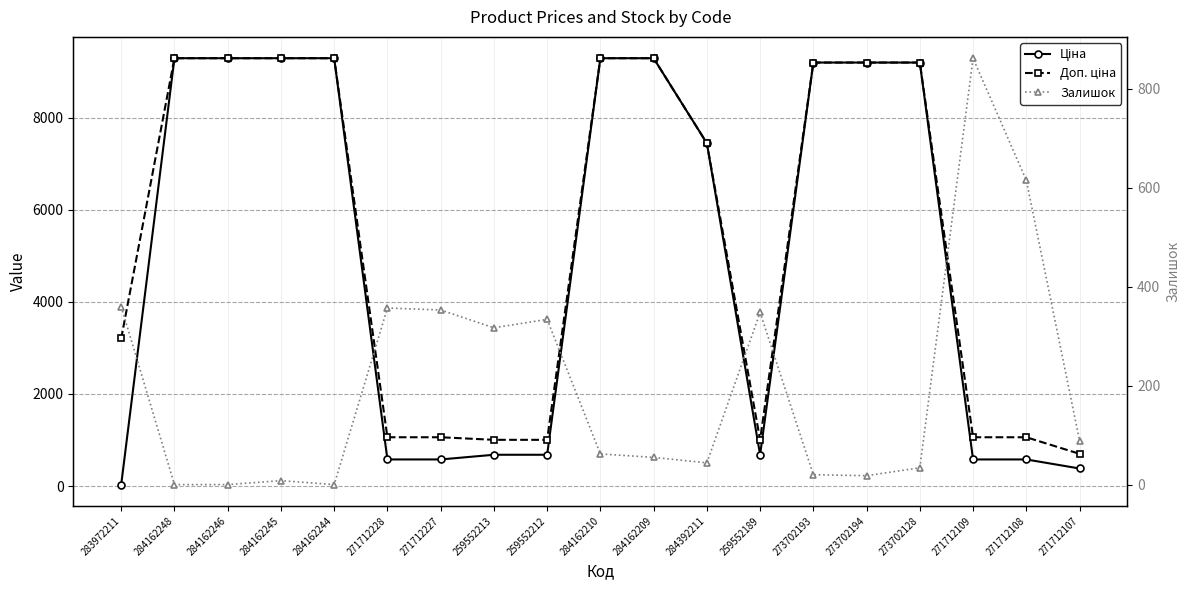

How many interior local valleys does the Доп. ціна series have?

1